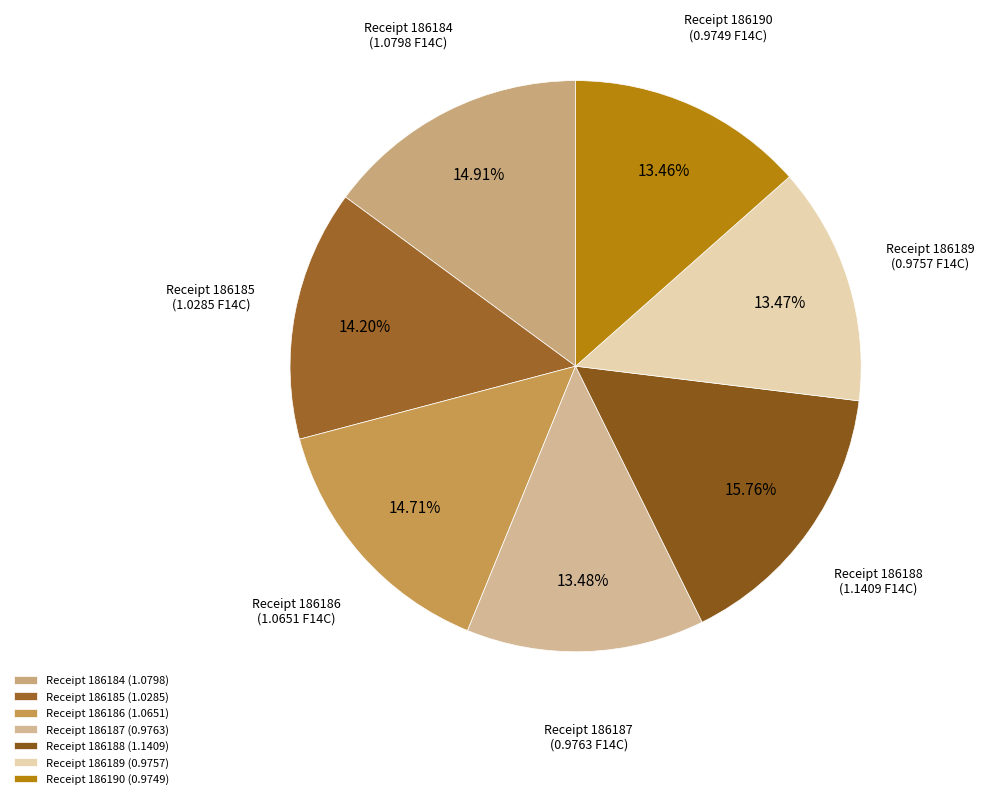

How many segments does this pie chart have?

7